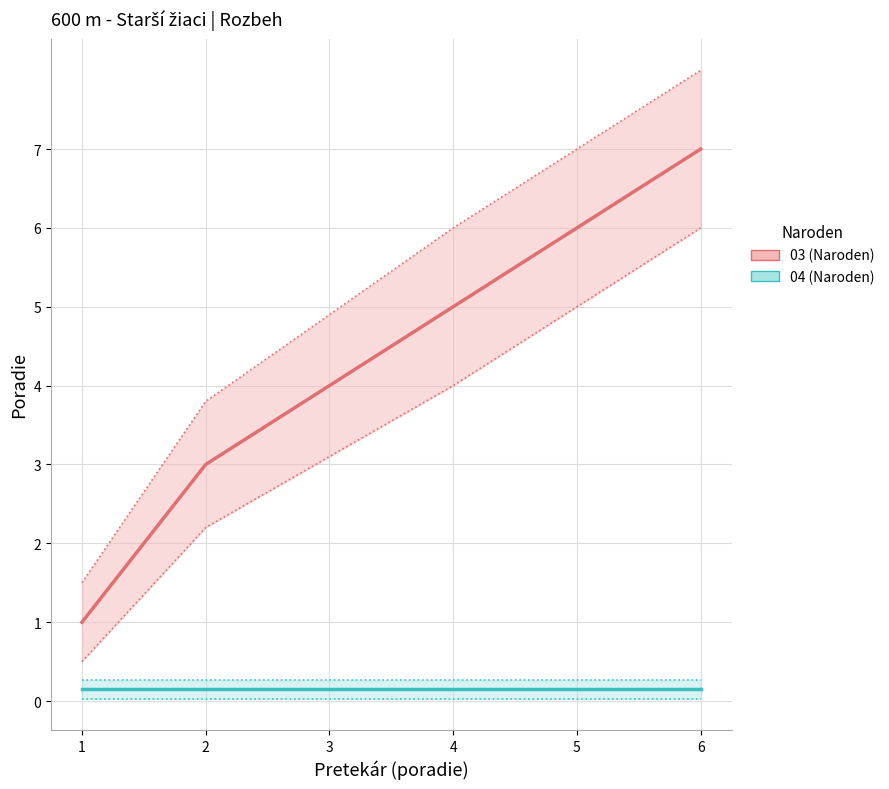

True or false: 03 (Naroden) and 04 (Naroden) intersect in this chart.

False